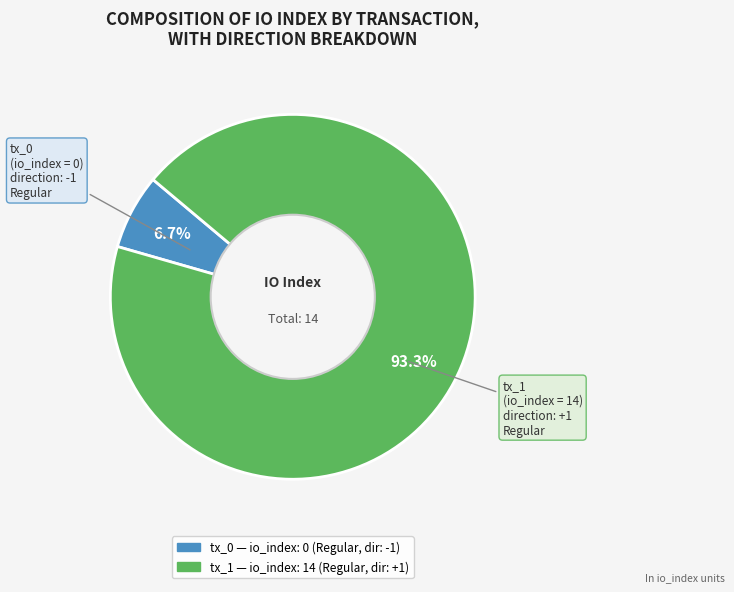

Count the number of slices in the pie.

2